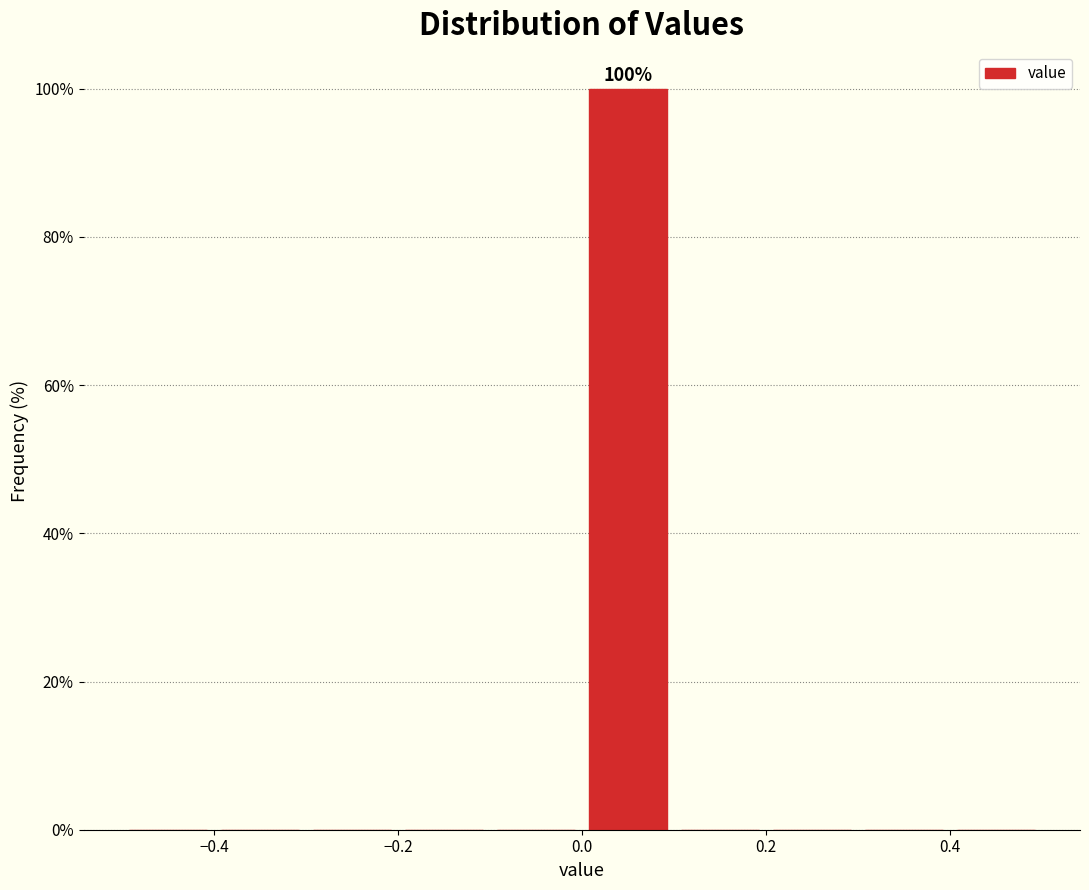

Over which range of the x-axis is the bar tallest?

0.0 to 0.1